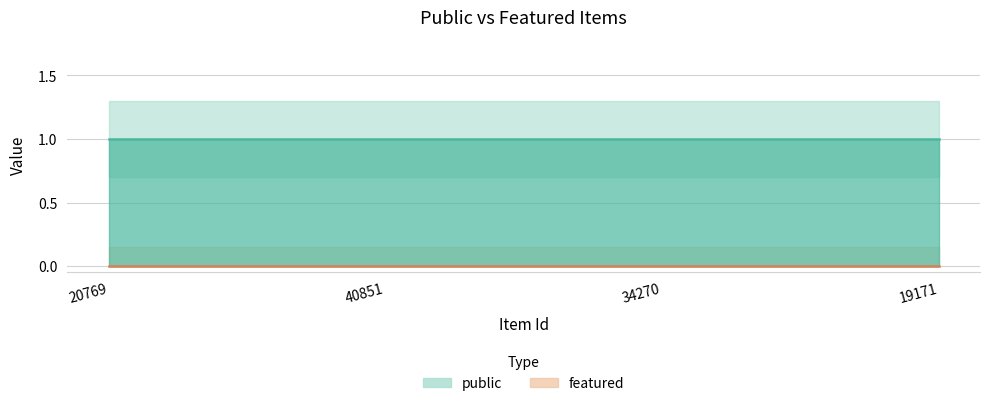

Rank the categories by public value from highest to lowest.

20769, 40851, 34270, 19171